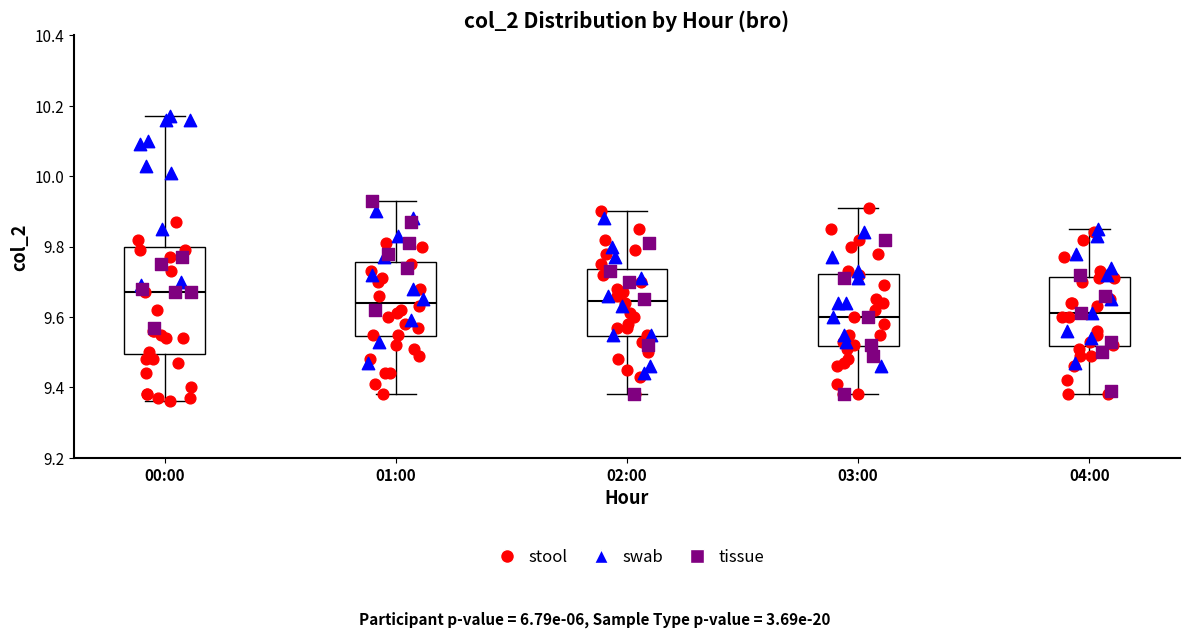

Where does the lower whisker of the box for 00:00 end on the y-axis? The values are not printed on the chart, so give them approximately, as read against the axis.

9.36